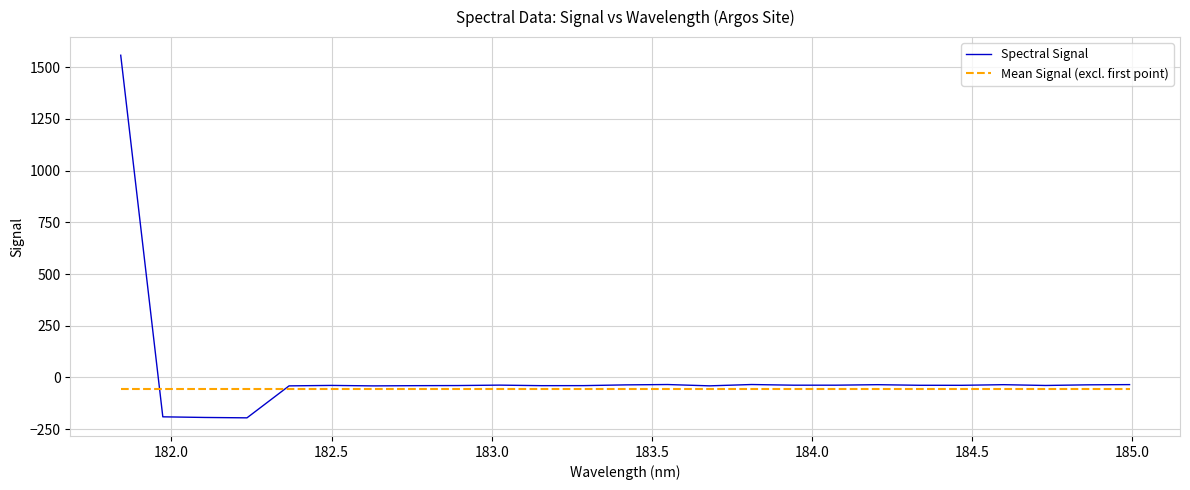

What is the maximum value for Spectral Signal?

1558.1